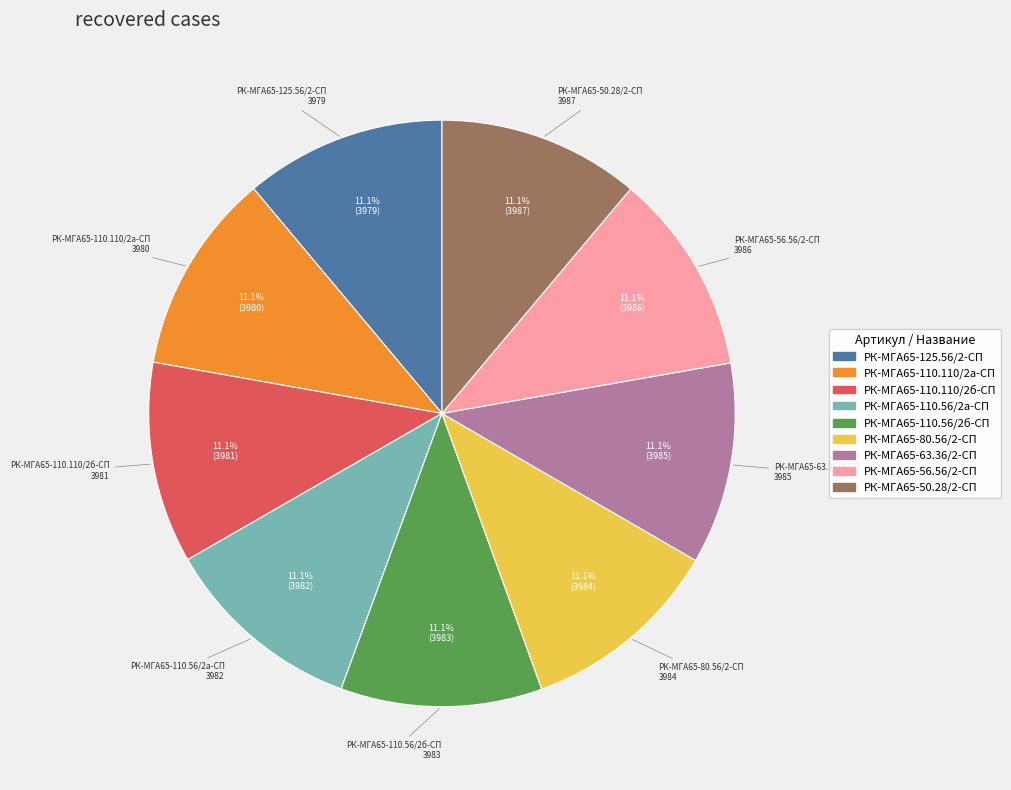

Do РК-МГА65-80.56/2-СП and РК-МГА65-110.110/2а-СП together represent more than half of the pie?

No